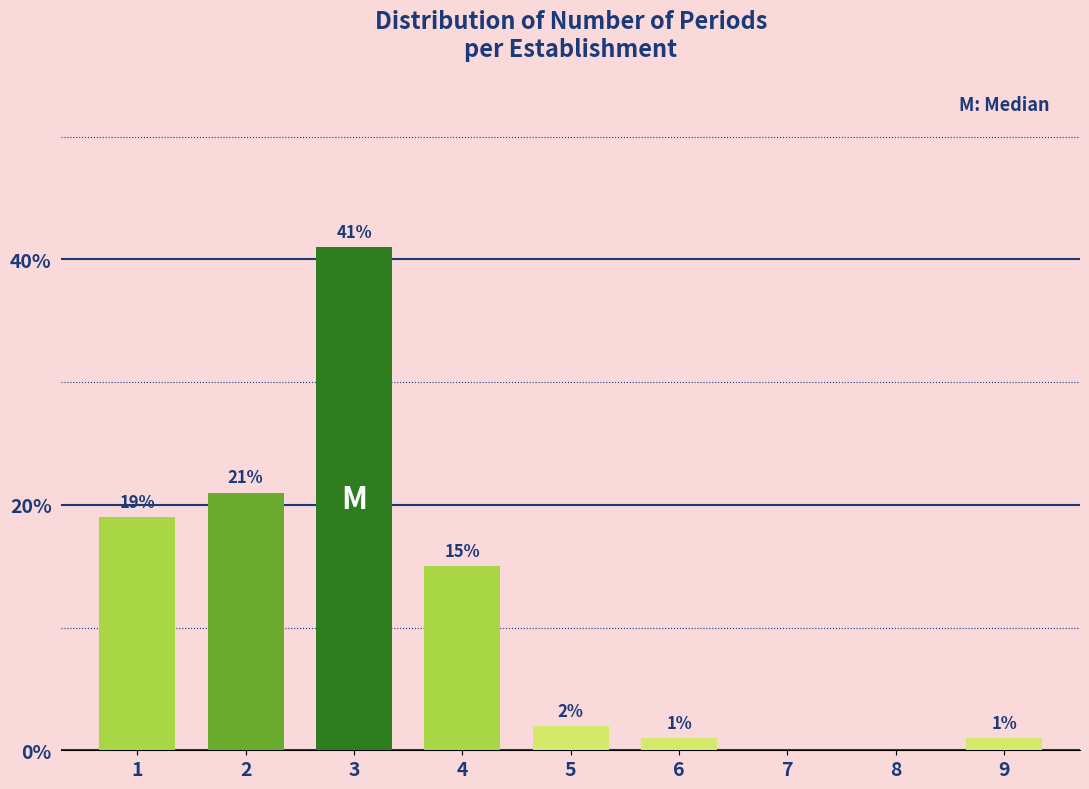

Reading left to right, transcribe all the data shown in this chart.

1=19	2=21	3=41	4=15	5=2	6=1	7=0	8=0	9=1